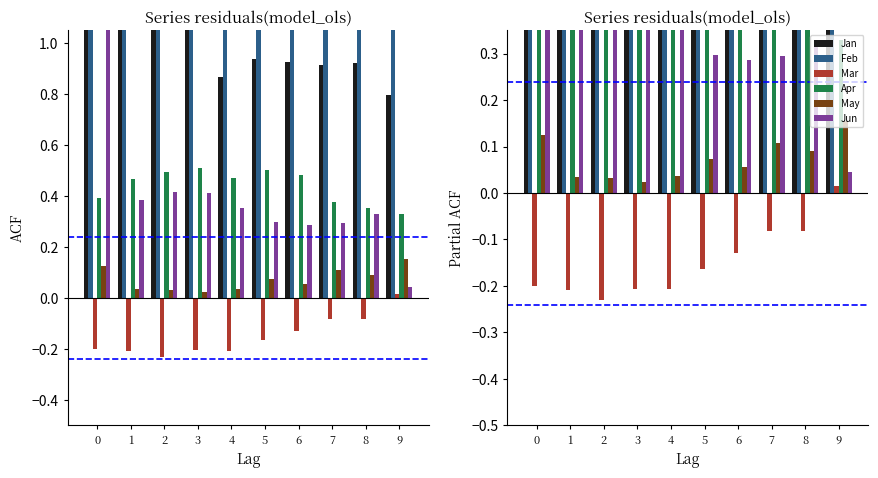

The value of Jan at 5 is 0.9. True or false?

True